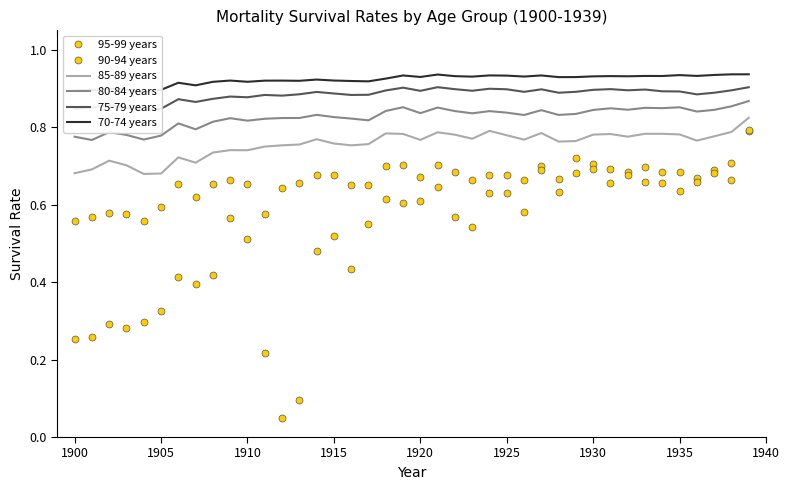

True or false: 90-94 years and 85-89 years intersect in this chart.

False